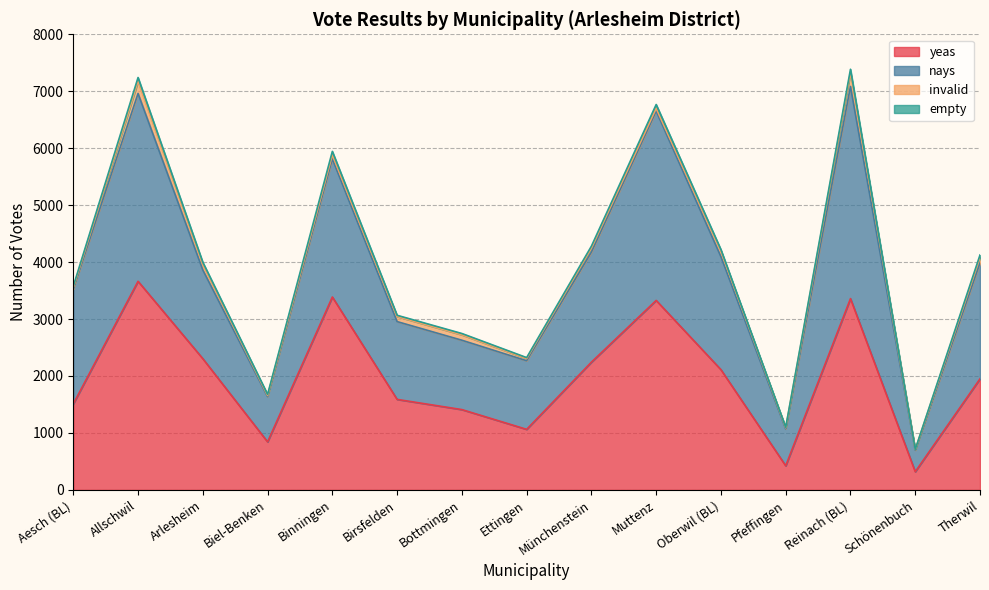

In nays, how many points are higher than both neighbors (excluding endpoints)?

4